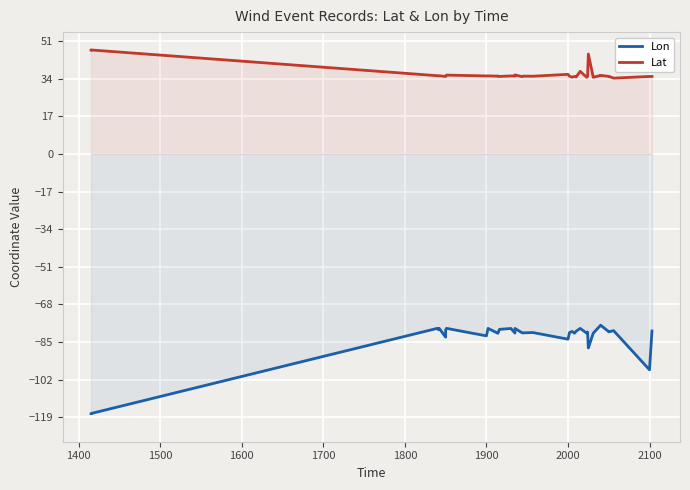

Which series has the largest total across all categories?

Lat